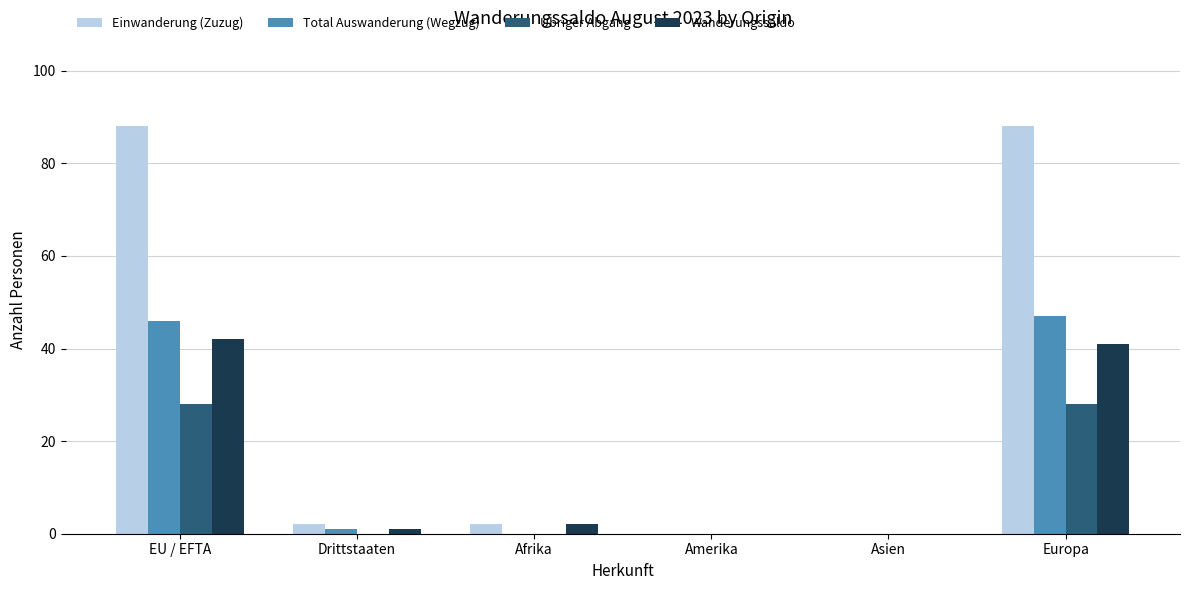

Where does the Einwanderung (Zuzug) series first go above 2?

EU / EFTA